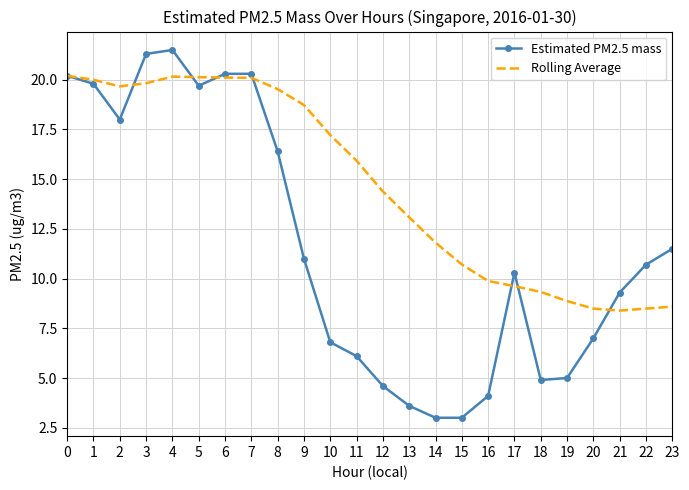

Is it true that Estimated PM2.5 mass equals 13.9 at 21?

False